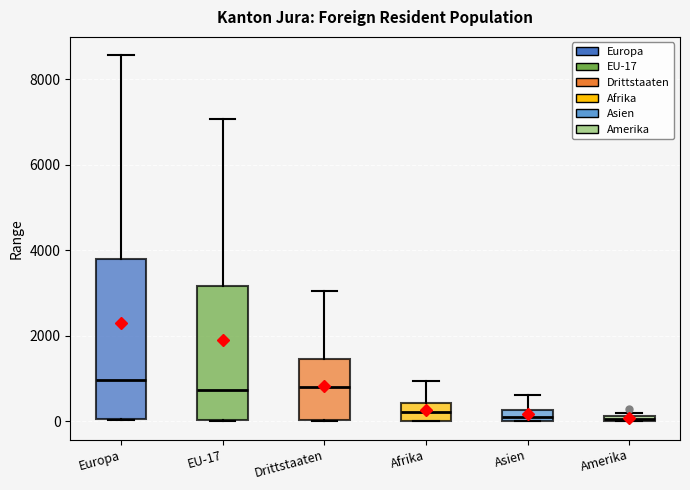

Where is the upper edge of the box for Asien on the y-axis? The values are not printed on the chart, so give them approximately, as read against the axis.

200